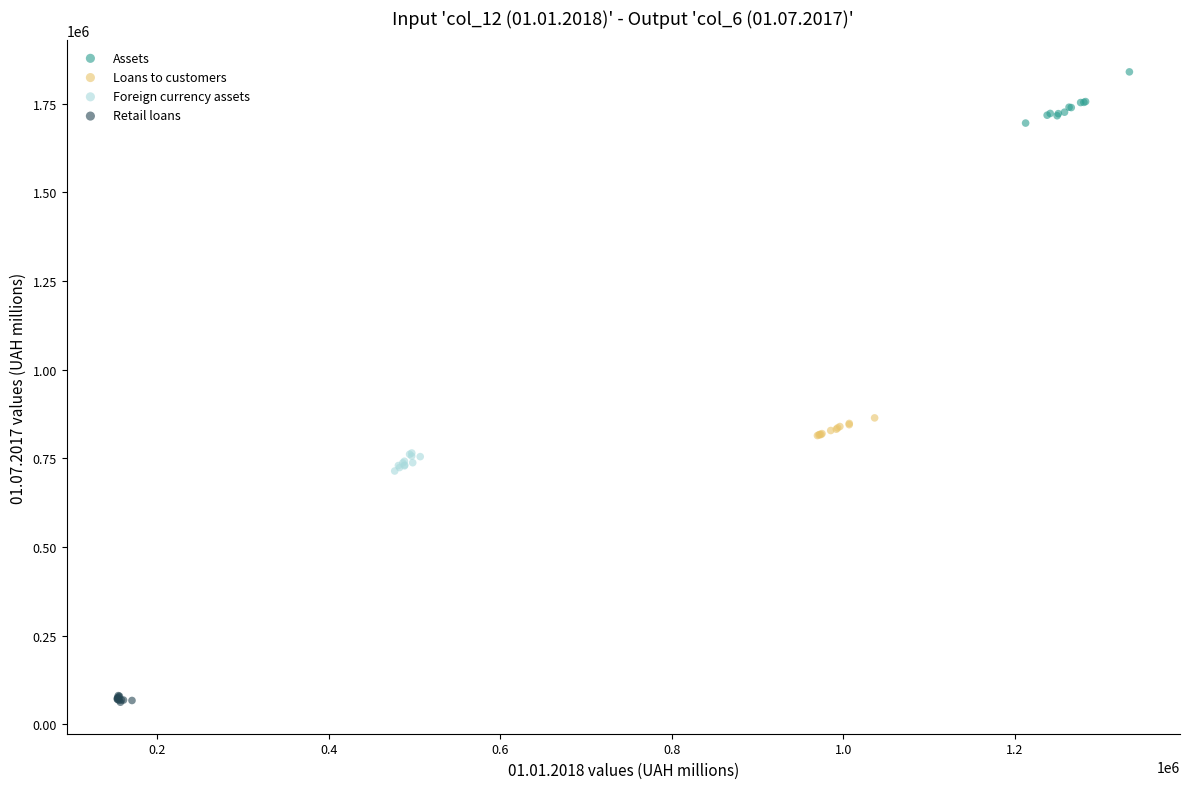

Which series reaches the maximum Y coordinate?

Assets